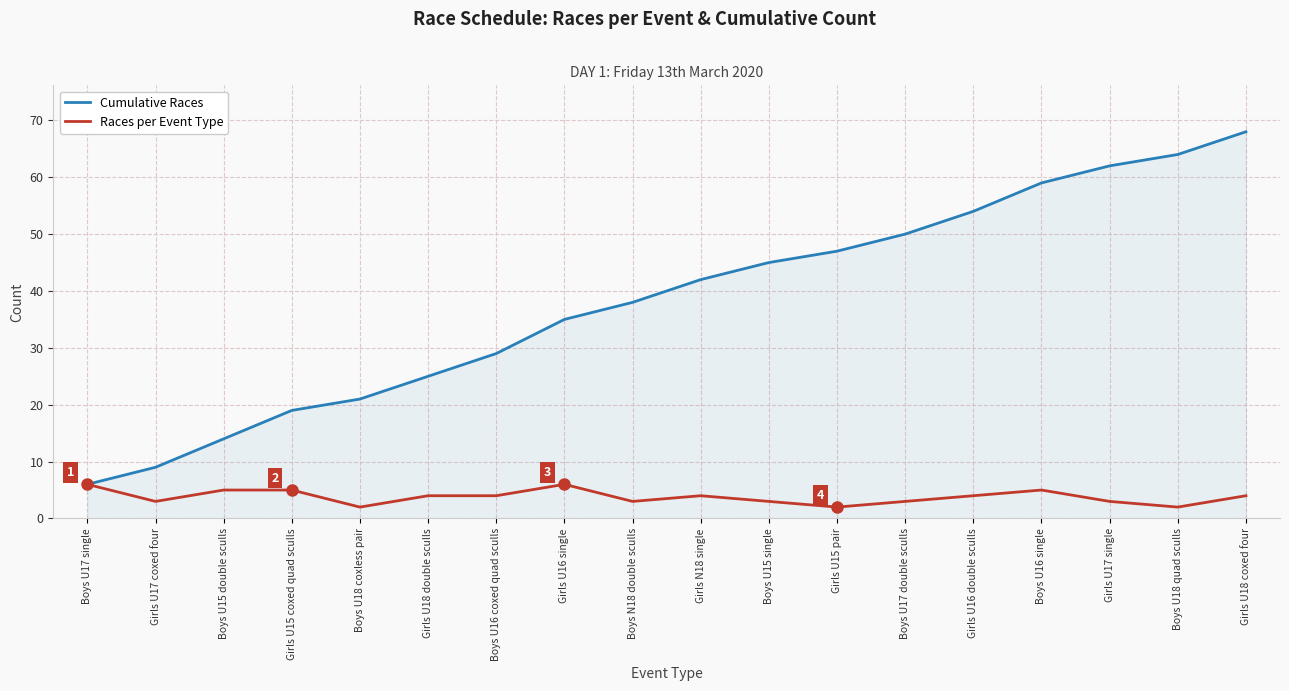

Reading left to right, transcribe all the data shown in this chart.

Cumulative Races: Boys U17 single=6	Girls U17 coxed four=9	Boys U15 double sculls=14	Girls U15 coxed quad sculls=19	Boys U18 coxless pair=21	Girls U18 double sculls=25	Boys U16 coxed quad sculls=29	Girls U16 single=35	Boys N18 double sculls=38	Girls N18 single=42	Boys U15 single=45	Girls U15 pair=47	Boys U17 double sculls=50	Girls U16 double sculls=54	Boys U16 single=59	Girls U17 single=62	Boys U18 quad sculls=64	Girls U18 coxed four=68
Races per Event Type: Boys U17 single=6	Girls U17 coxed four=3	Boys U15 double sculls=5	Girls U15 coxed quad sculls=5	Boys U18 coxless pair=2	Girls U18 double sculls=4	Boys U16 coxed quad sculls=4	Girls U16 single=6	Boys N18 double sculls=3	Girls N18 single=4	Boys U15 single=3	Girls U15 pair=2	Boys U17 double sculls=3	Girls U16 double sculls=4	Boys U16 single=5	Girls U17 single=3	Boys U18 quad sculls=2	Girls U18 coxed four=4